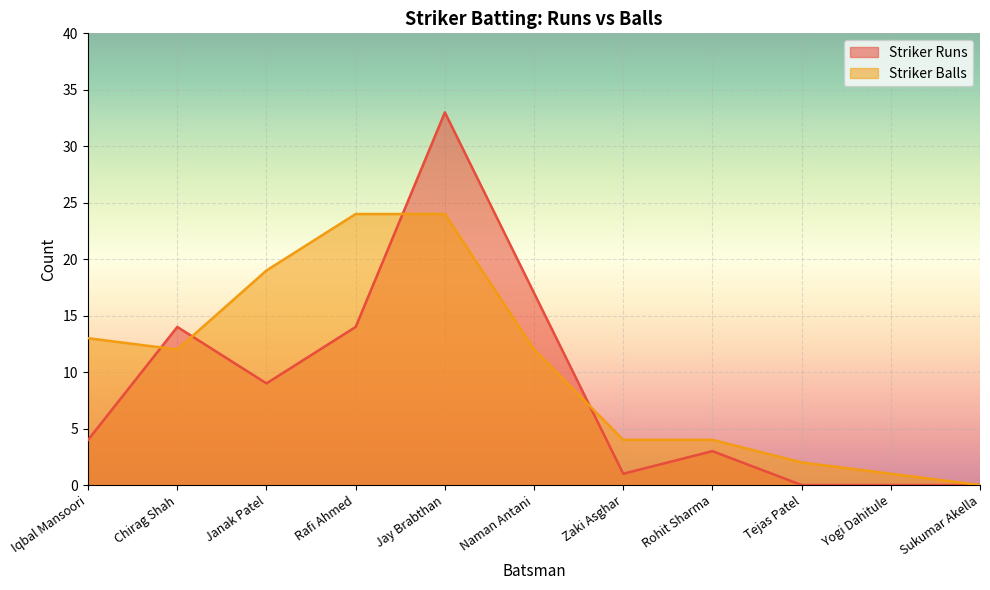

Between which two adjacent categories do Striker Runs and Striker Balls first intersect?

Iqbal Mansoori and Chirag Shah